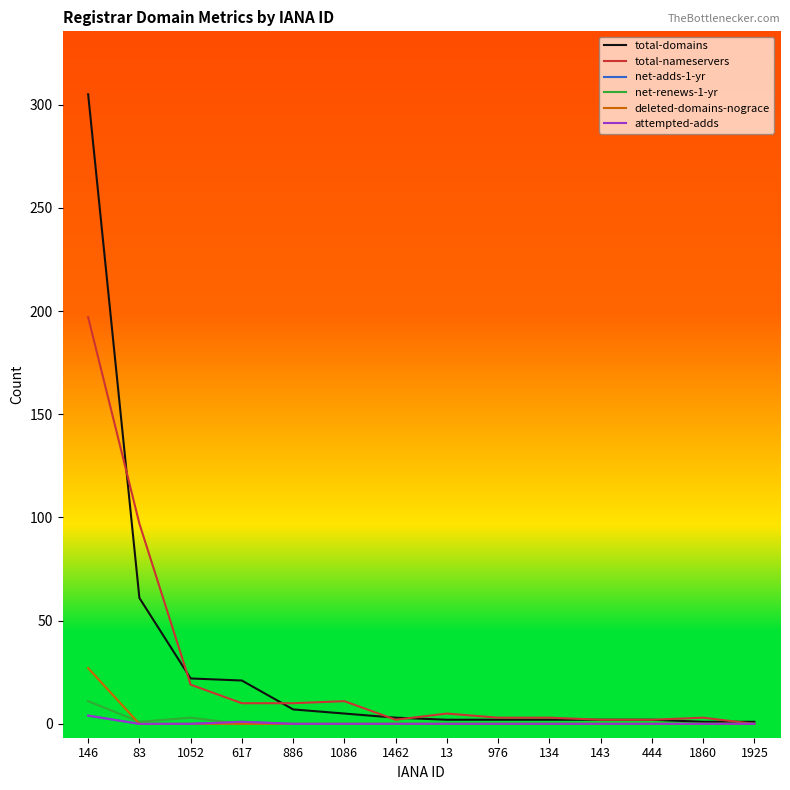

Does the chart display data point markers on the line(s)?

No